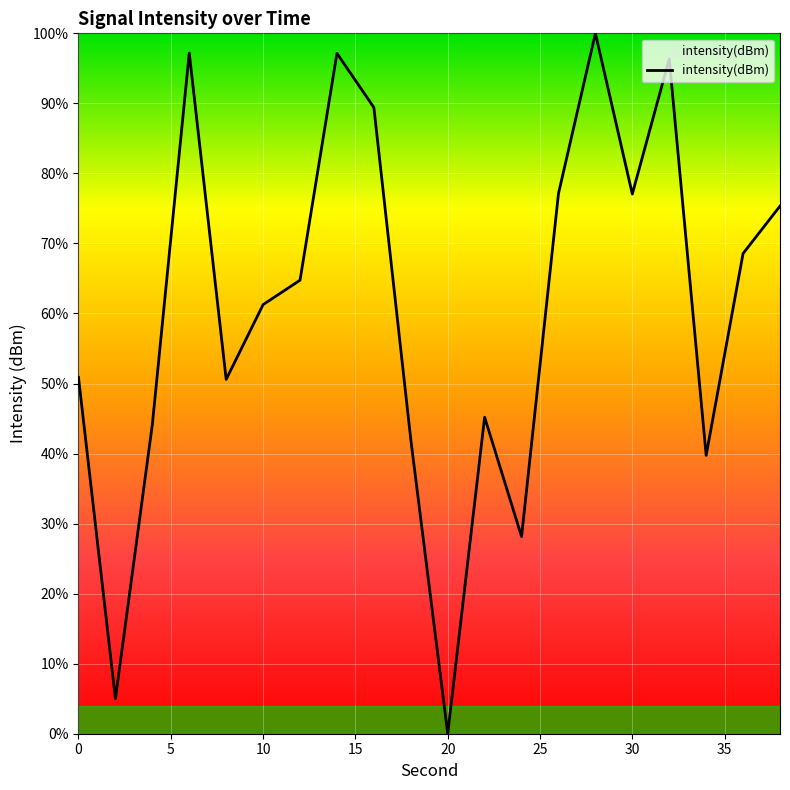

What is the maximum value shown in the chart?

100.0